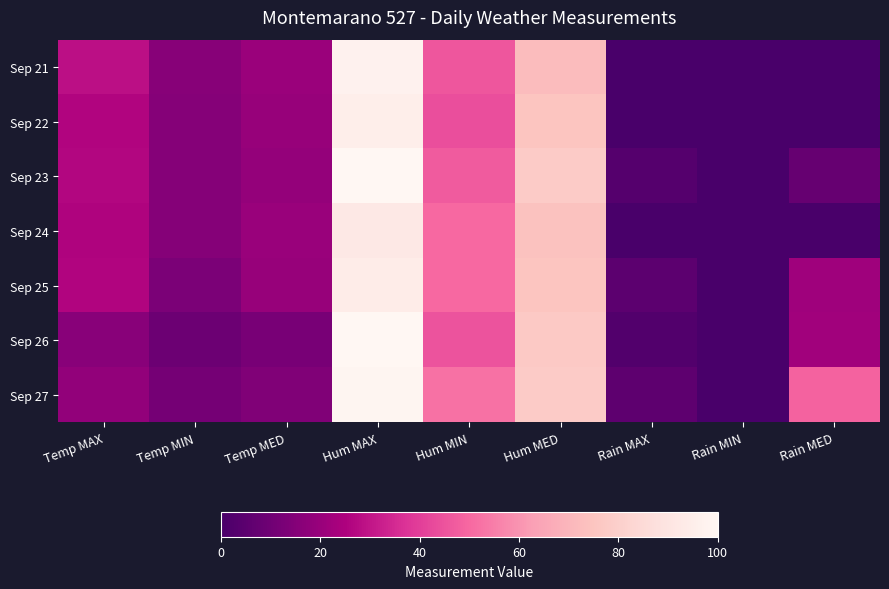

Which series has the widest spread of values?

Sep 23